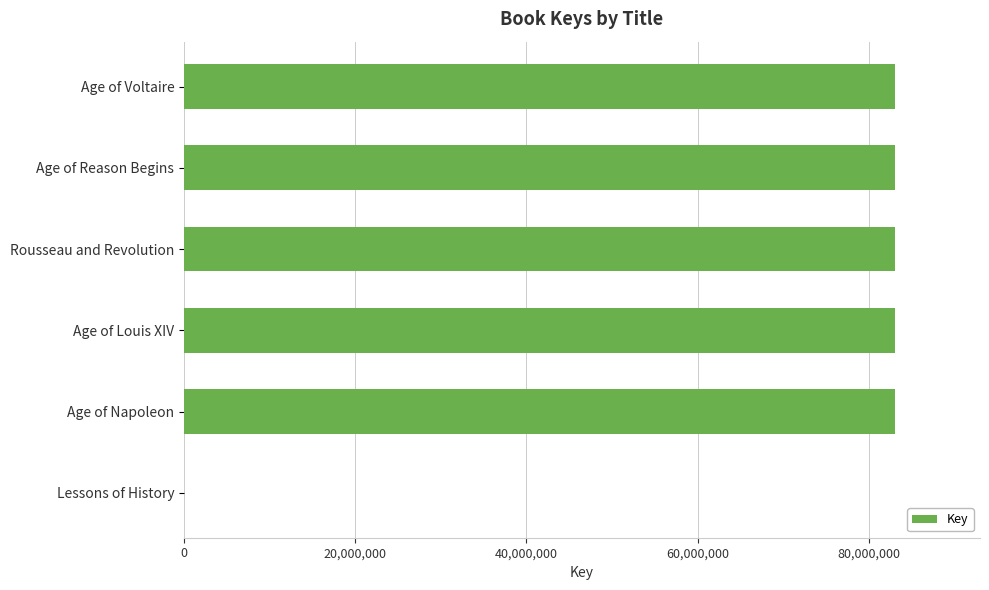

How many data points does each series have?

6